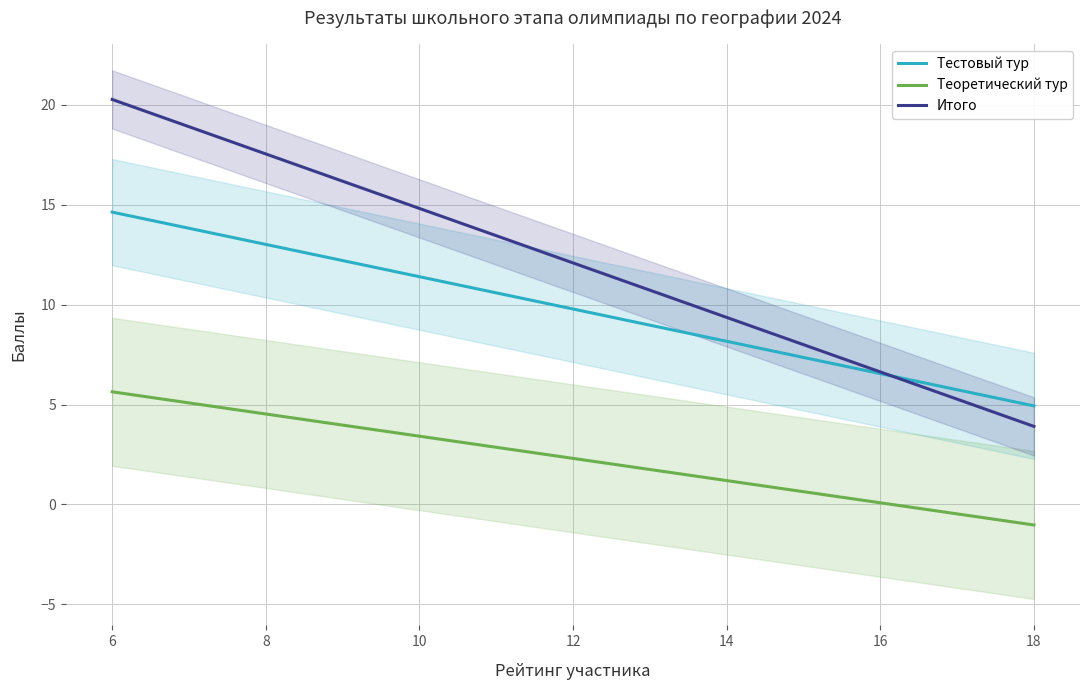

True or false: Теоретический тур and Тестовый тур intersect in this chart.

False